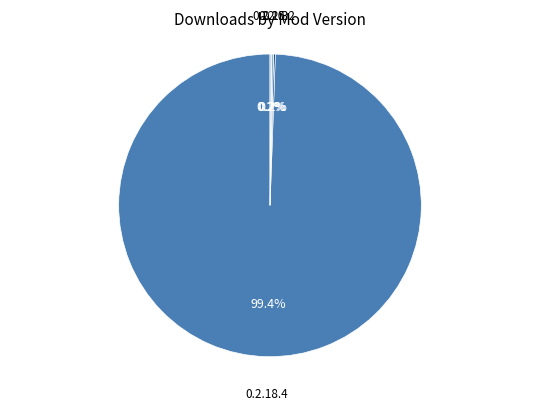

Which category has the biggest portion of the pie?

0.2.18.4